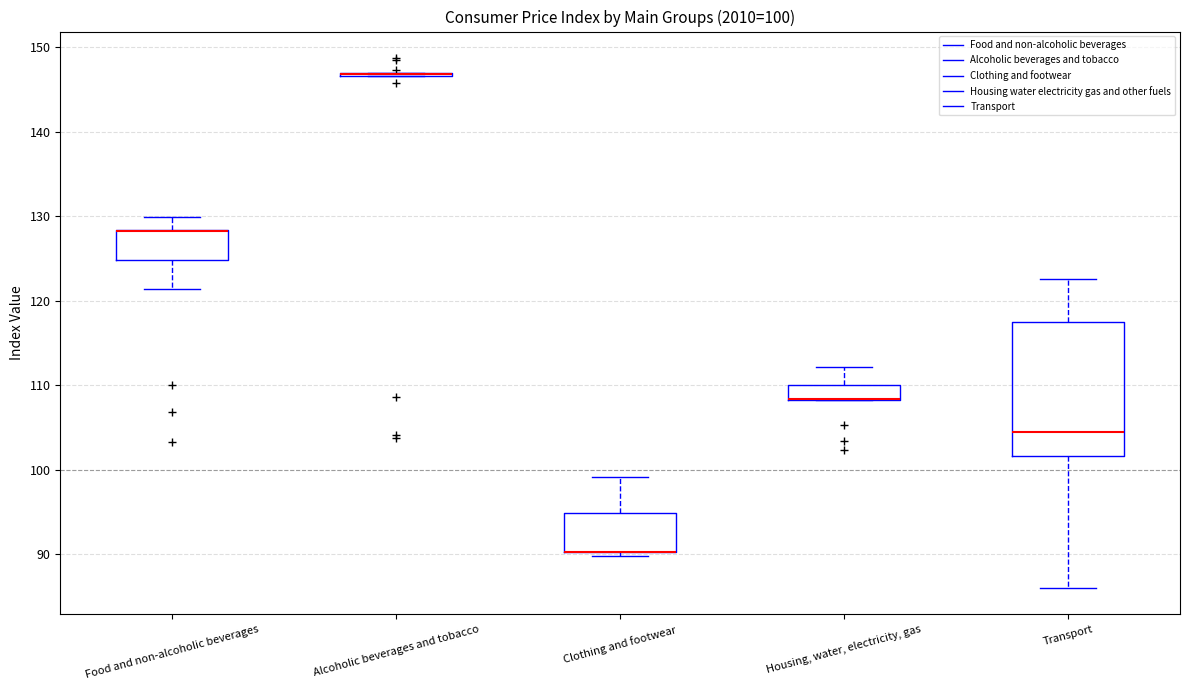

Which box is the tallest, from its lower edge to its upper edge?

Transport